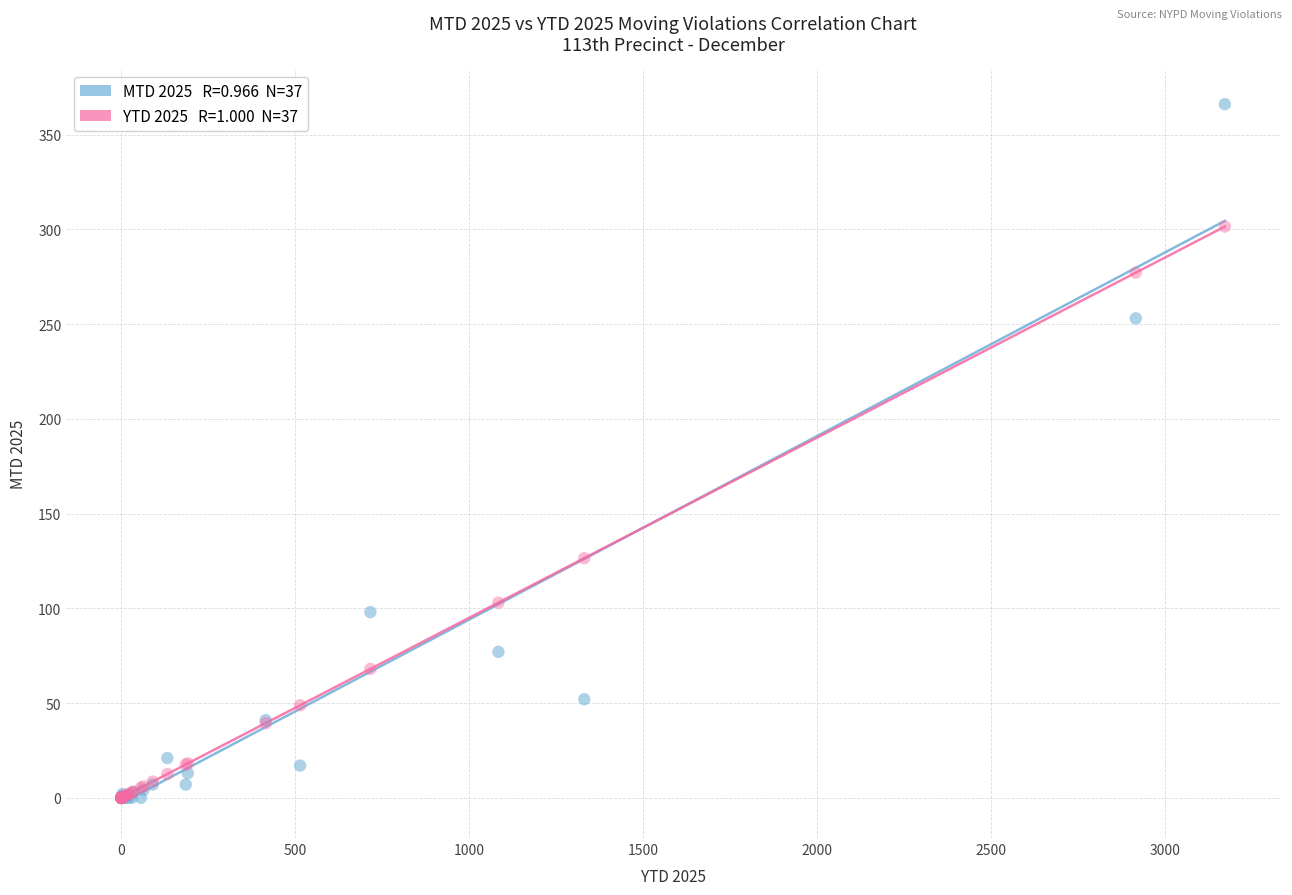

Across all series, what Y value is closest to 183?

126.4